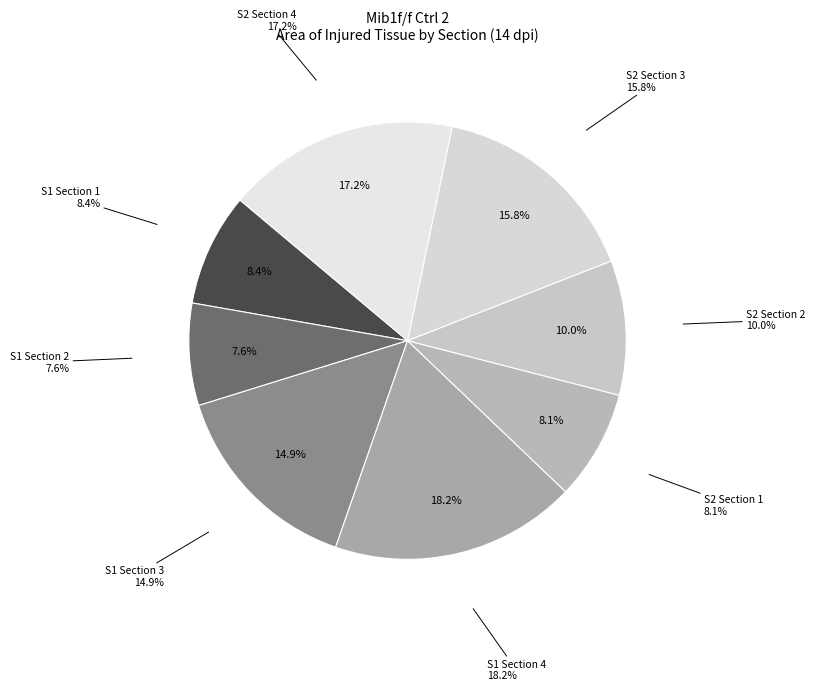

To the nearest percent, what is the difference between the largest and smallest slice percentages?

11%